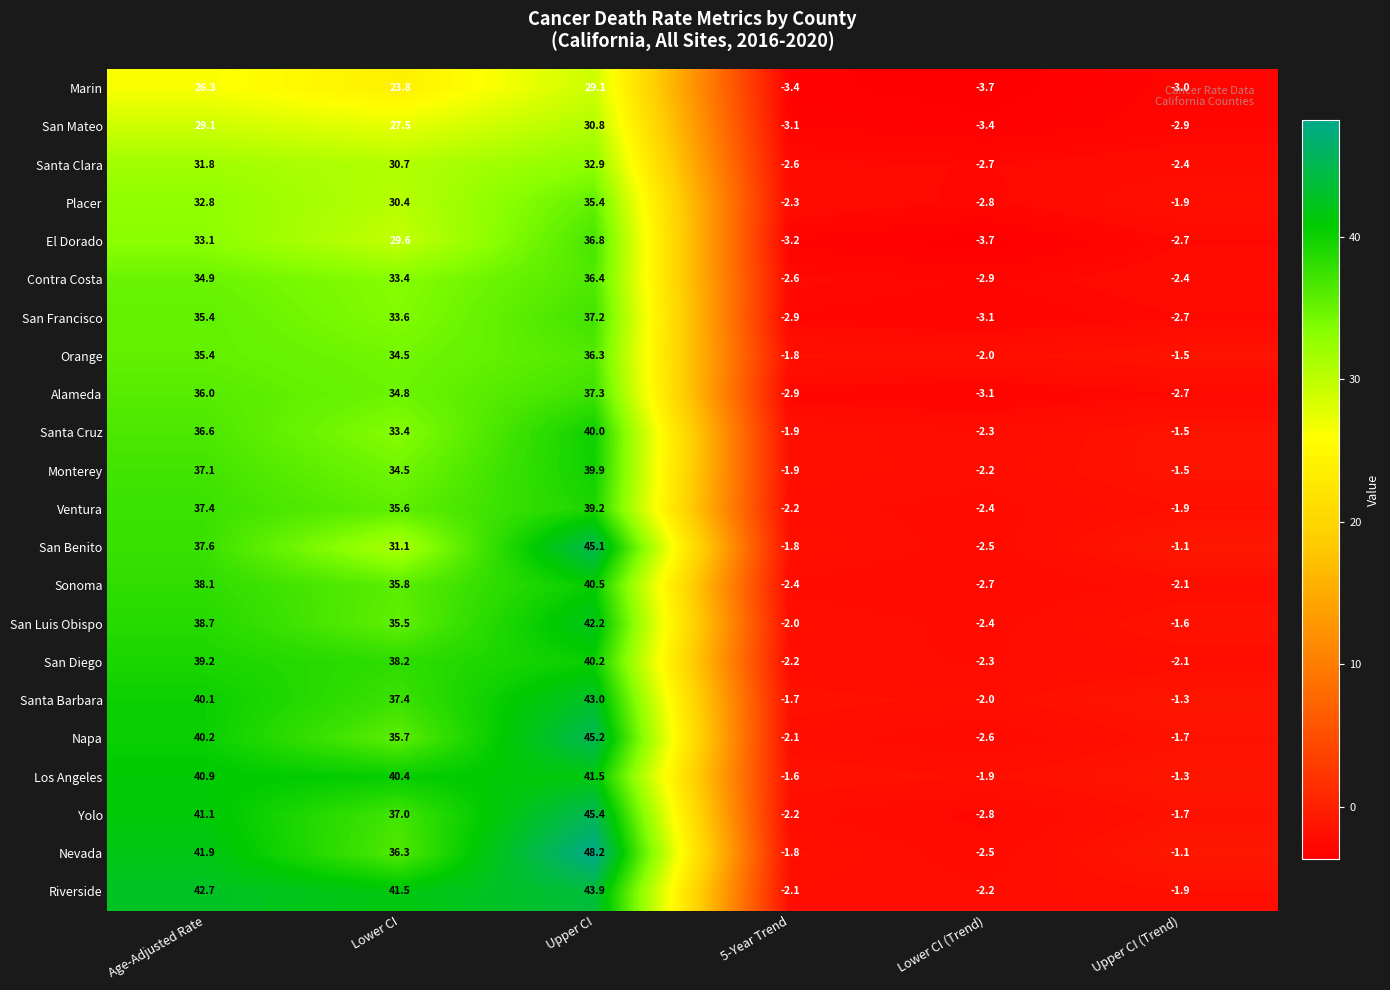

What is the difference between the maximum and minimum values in the Yolo series?

48.2